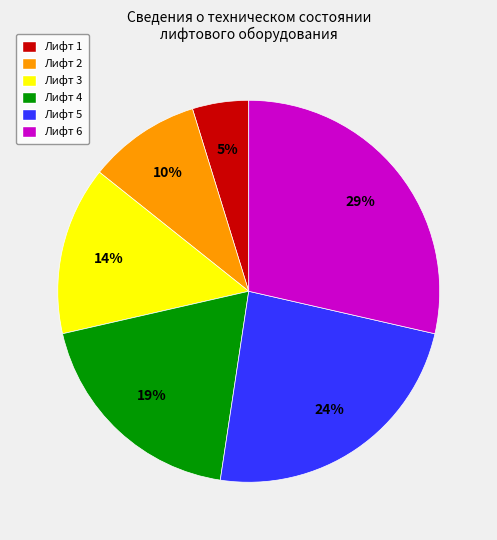

The Лифт 4 slice represents 19% of the pie. True or false?

True